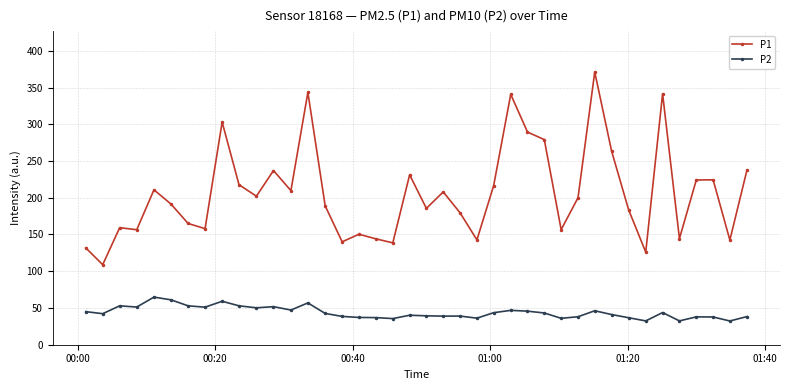

How many distinct data groups are displayed?

2